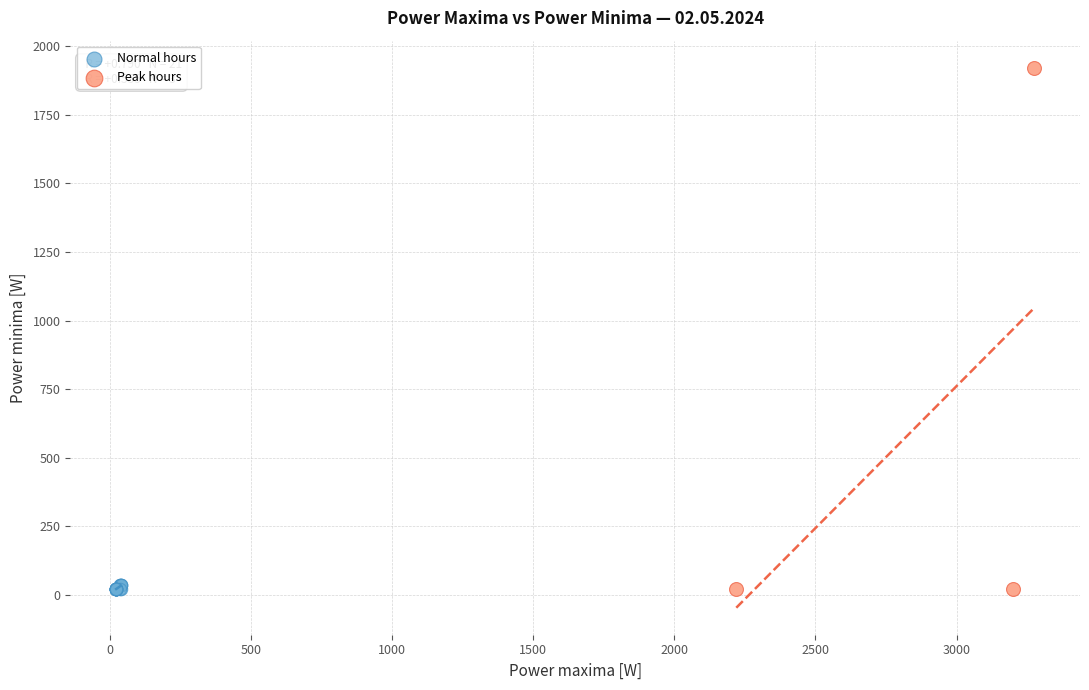

What are all the series names shown in the legend?

Normal hours, Peak hours